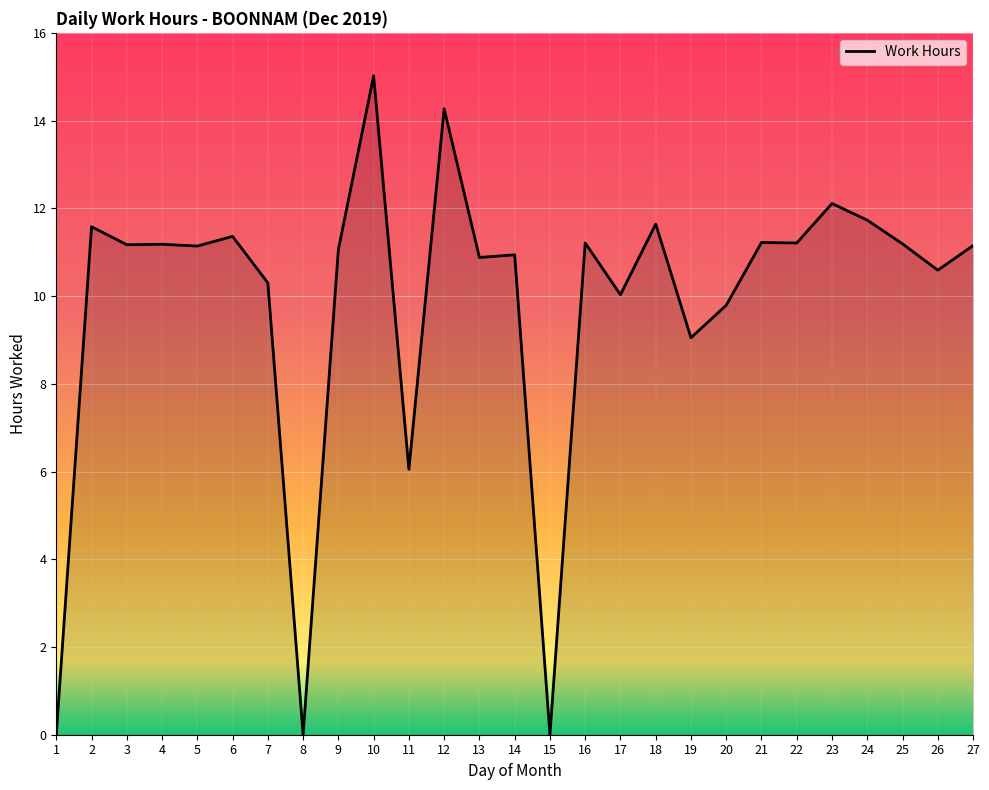

Is it true that the value at 13 is 10.9?

True